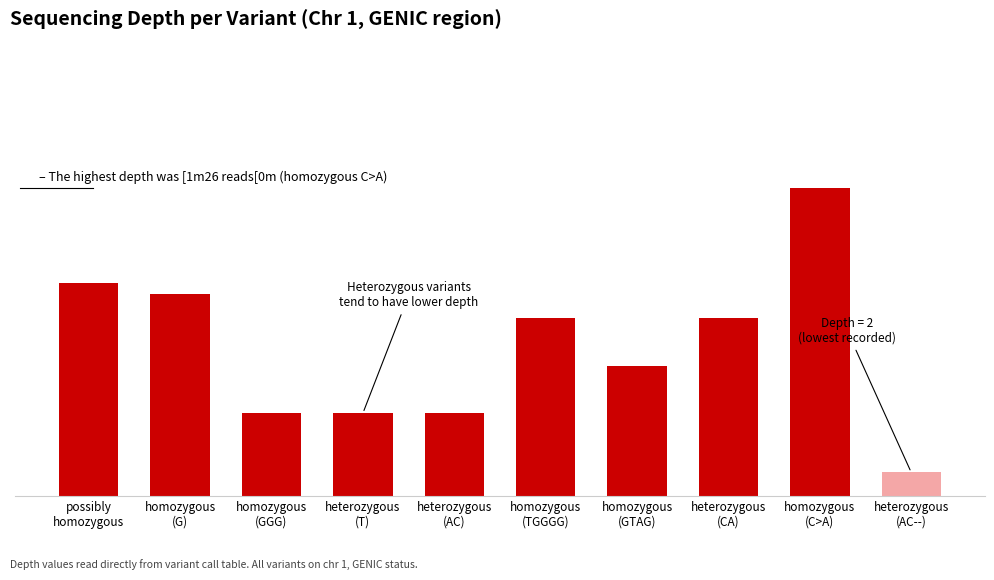

Reading left to right, transcribe all the data shown in this chart.

18	17	7	7	7	15	11	15	26	2